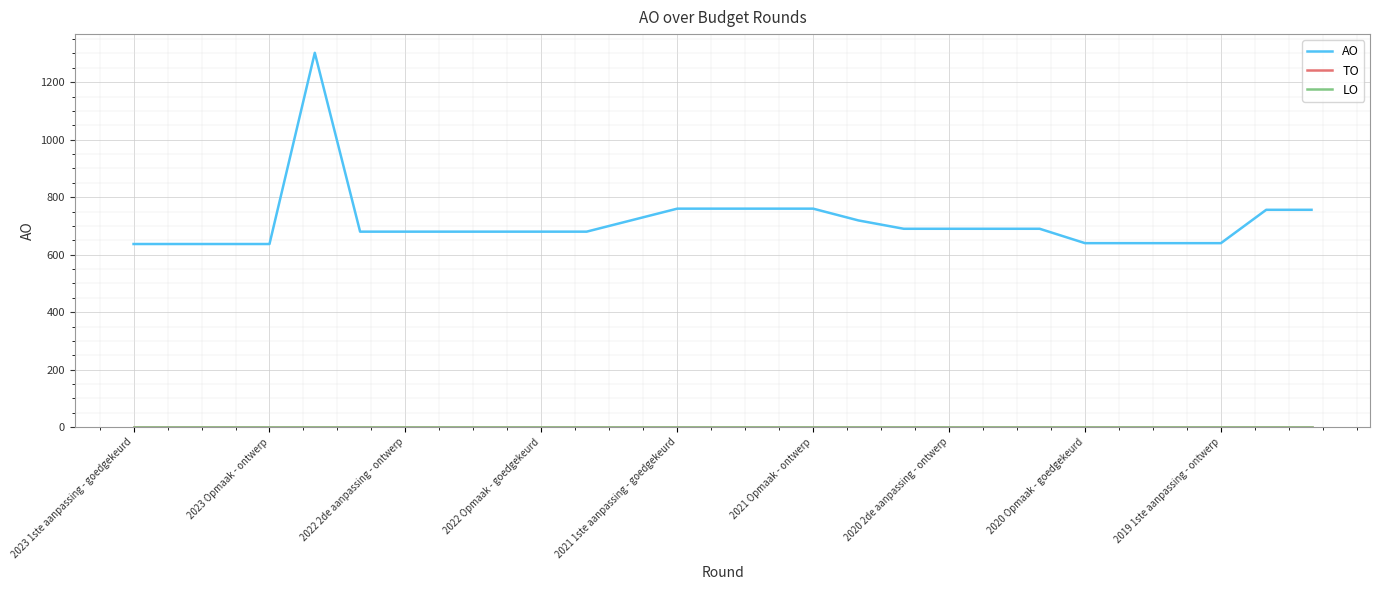

Rank the series by their maximum value, from lowest to highest.

TO, LO, AO